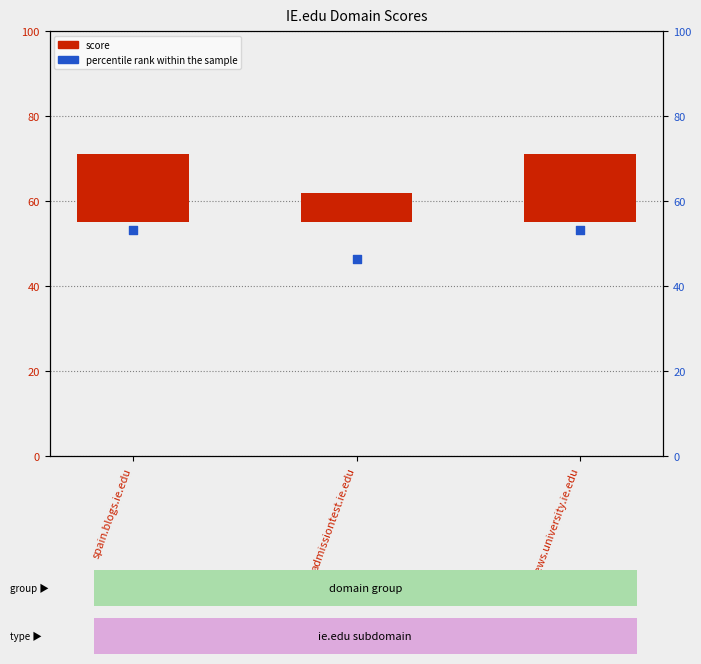

Which series has the largest total across all categories?

percentile rank within the sample